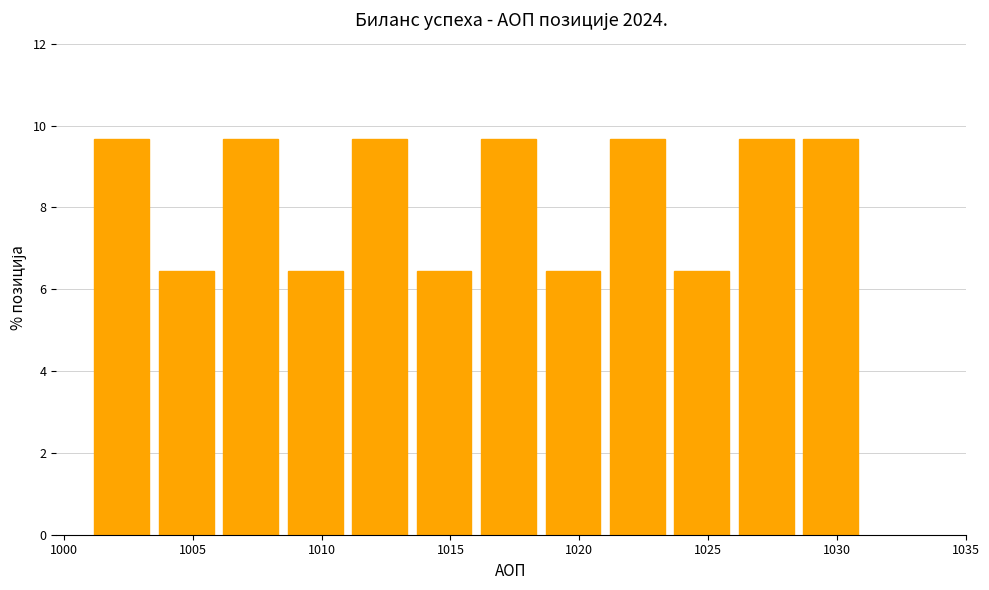

Reading left to right, list every bar in this chart as the range it spans on the x-axis followed by its height. The values are not printed on the chart, so give them approximately, as read against the axis.

1001.0 to 1003.5: 9.6
1003.5 to 1006.0: 6.4
1006.0 to 1008.5: 9.6
1008.5 to 1011.0: 6.4
1011.0 to 1013.5: 9.6
1013.5 to 1016.0: 6.4
1016.0 to 1018.5: 9.6
1018.5 to 1021.0: 6.4
1021.0 to 1023.5: 9.6
1023.5 to 1026.0: 6.4
1026.0 to 1028.5: 9.6
1028.5 to 1031.0: 9.6